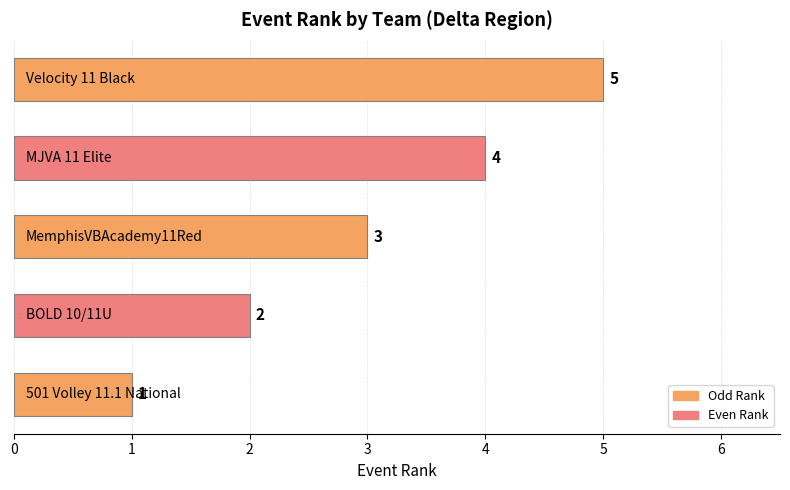

What is the sum of all values?

15